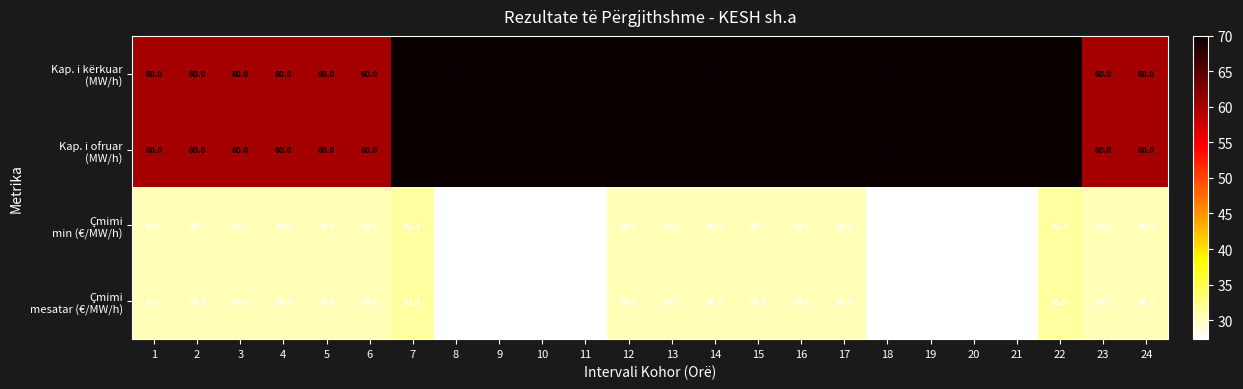

What is the minimum value shown in the chart?

27.3